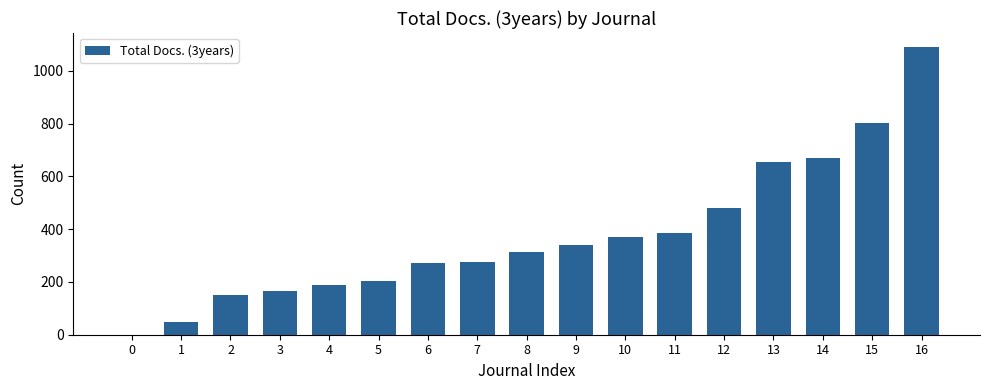

The value at 16 is 1513. True or false?

False